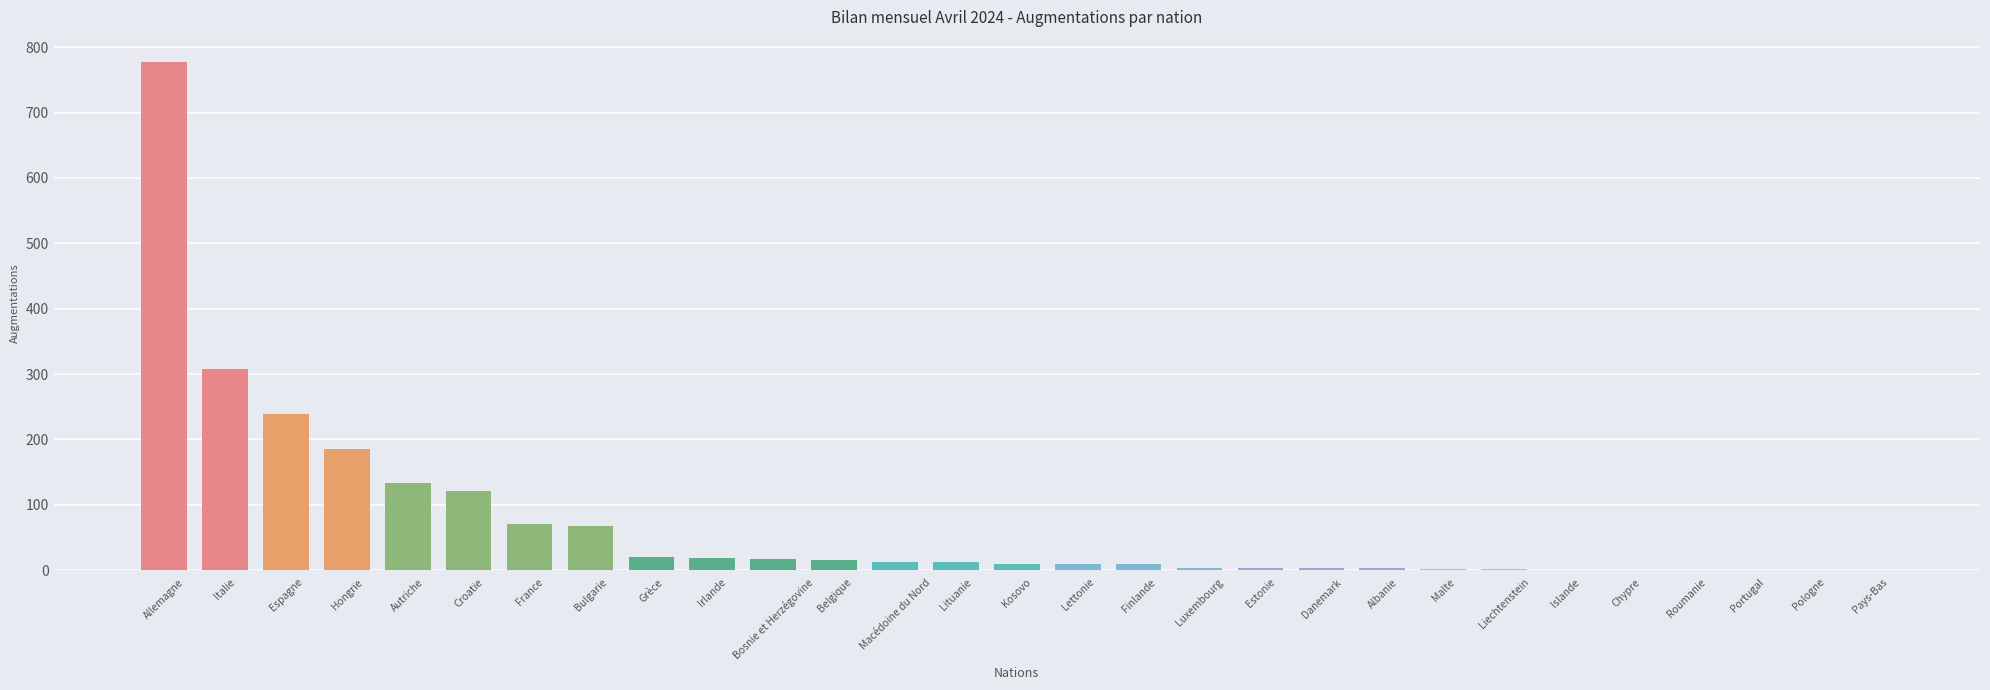

What is the difference between the values at Malte and Pays-Bas?

2